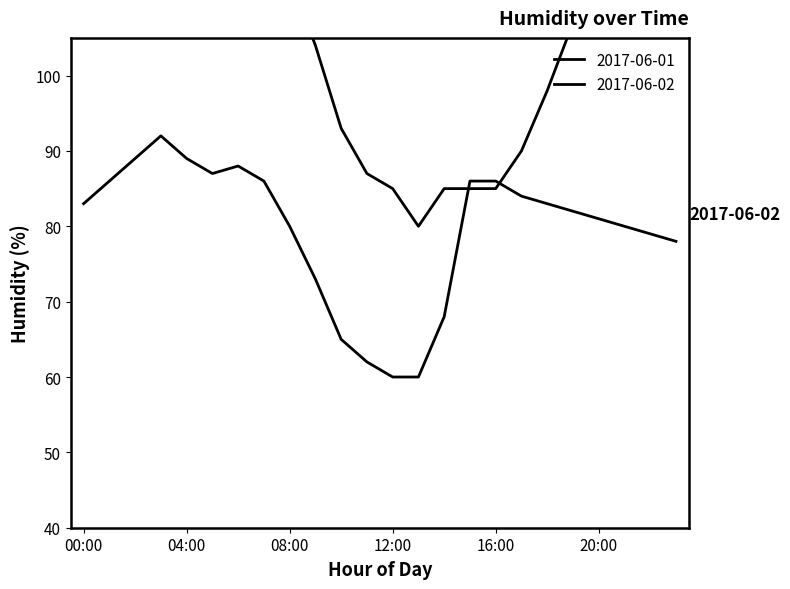

Where is the first local maximum for 2017-06-01?

03:00